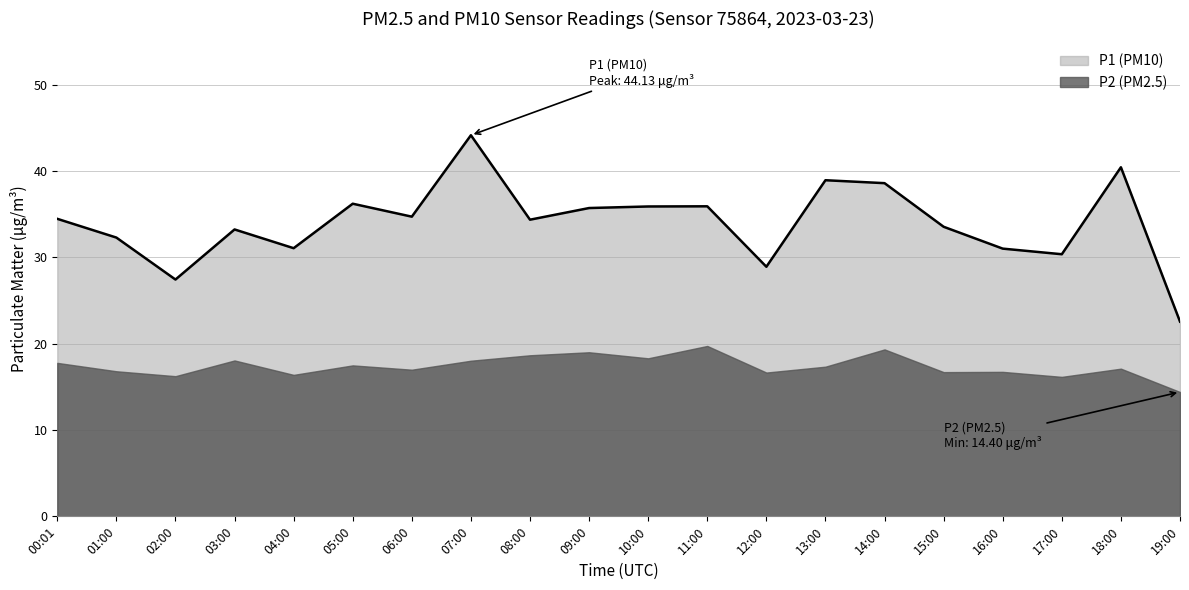

Where does the data first go above 34?

00:01